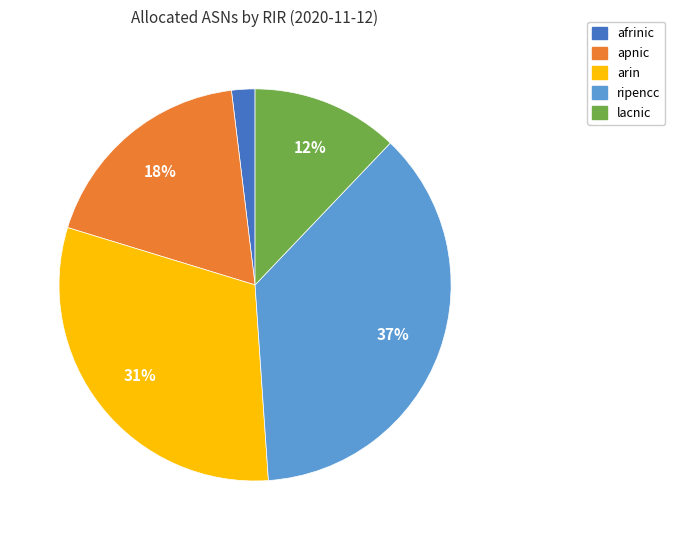

How many segments does this pie chart have?

5